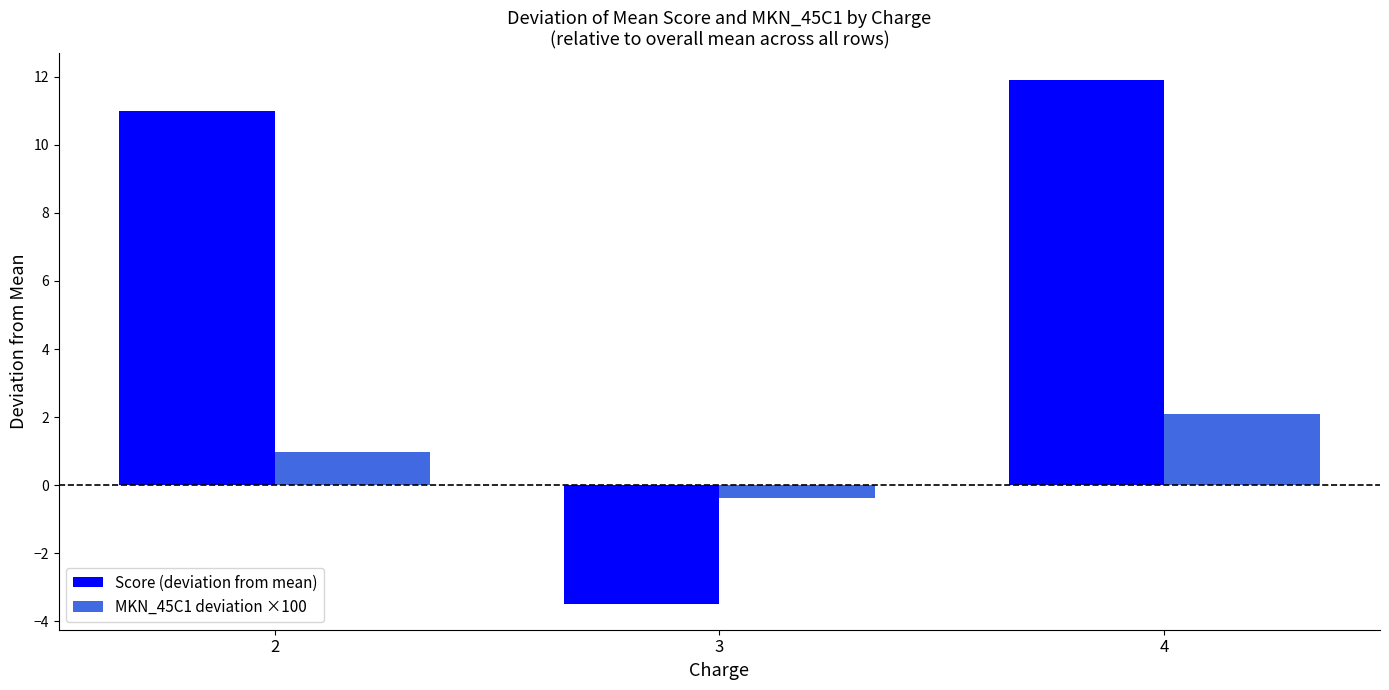

Reading left to right, transcribe all the data shown in this chart.

Score (deviation from mean): 11.0	-3.5	11.9
MKN_45C1 deviation ×100: 1.0	-0.4	2.1